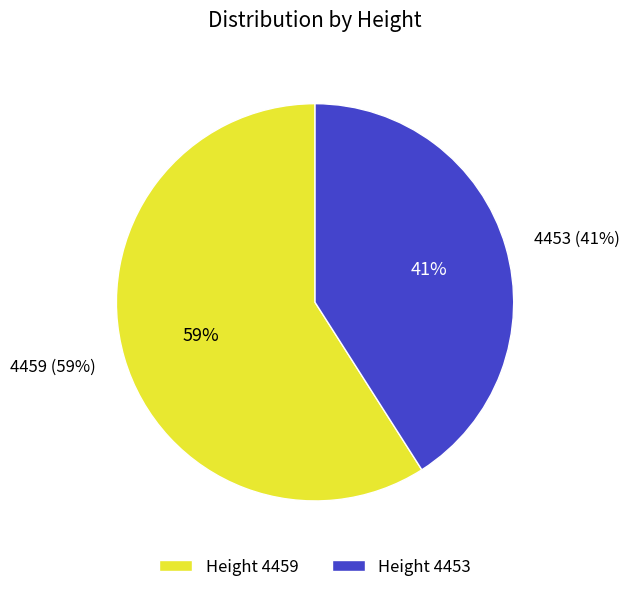

To the nearest percent, what percentage of the pie is 4453?

41%